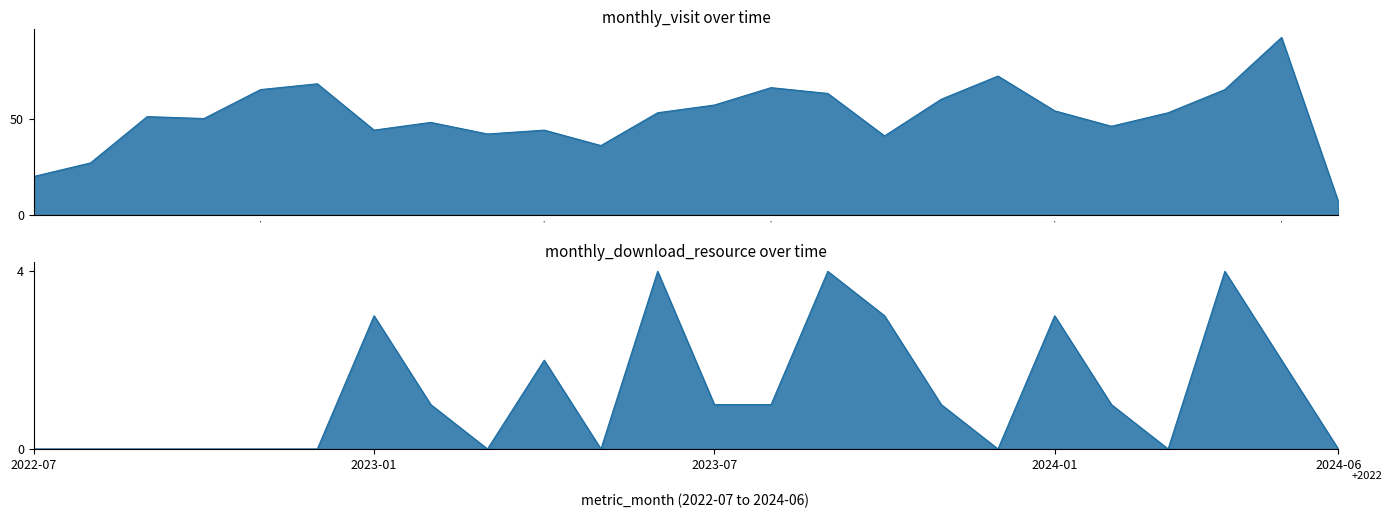

Which has a higher value, 2023-09 or 2022-08?

2023-09